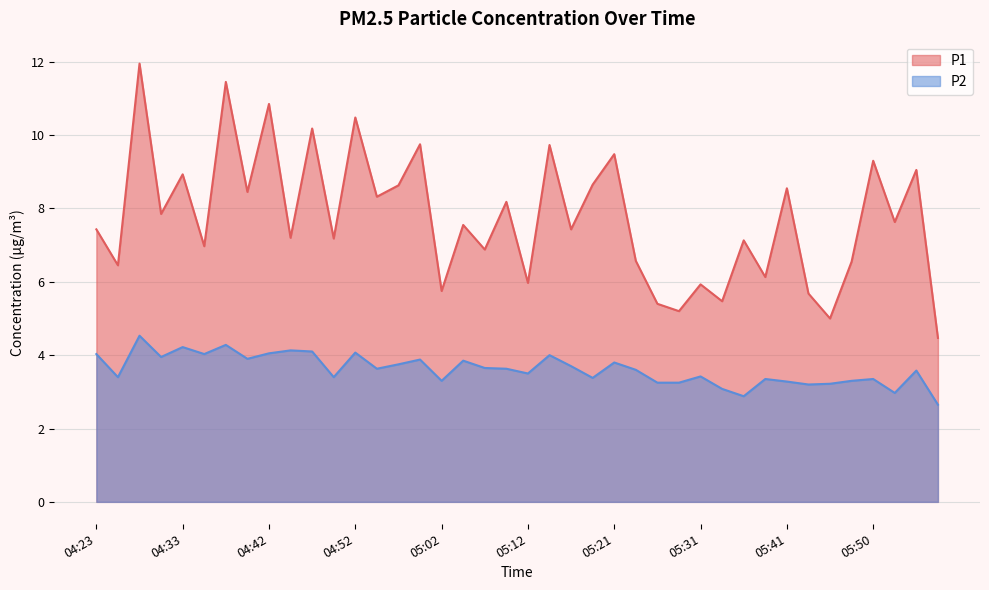

What are all the series names shown in the legend?

P1, P2